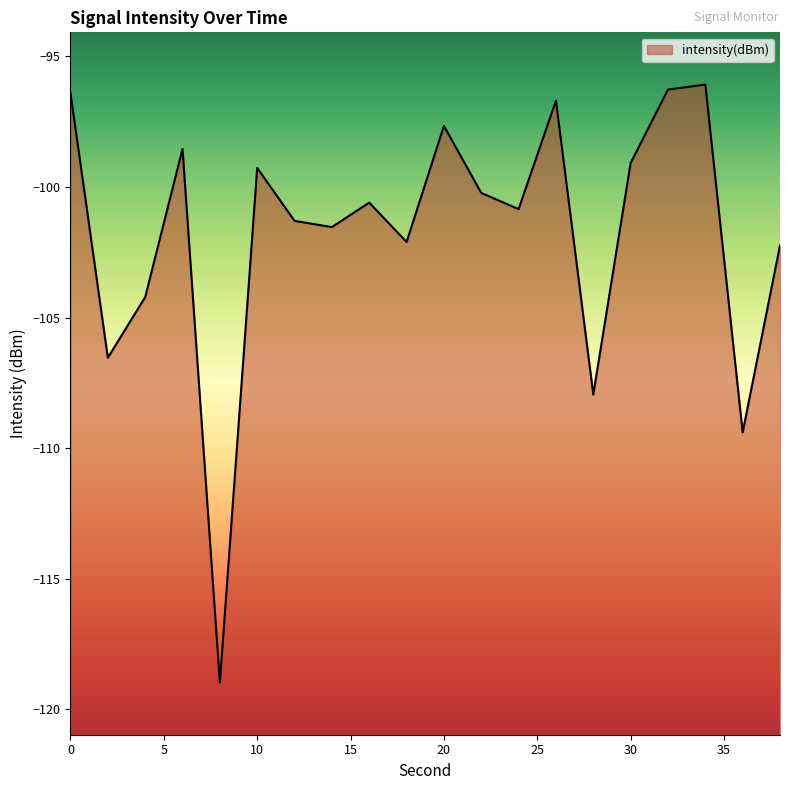

What is the average value?

-101.8